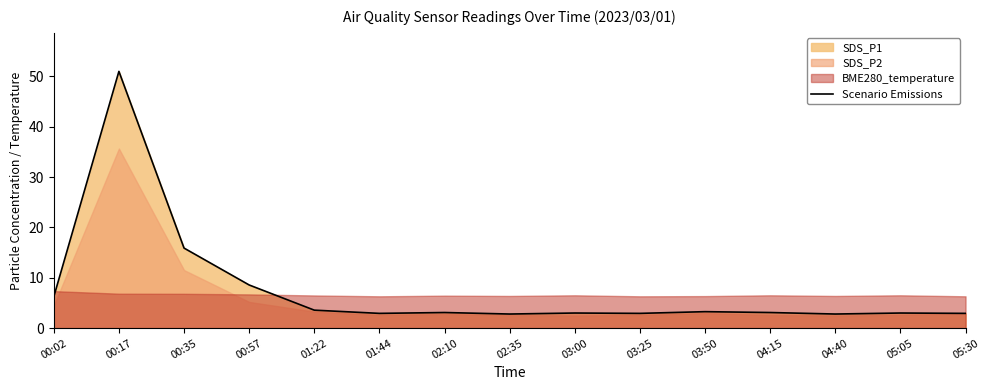

At which category does the chart reach its peak across all series?

00:17